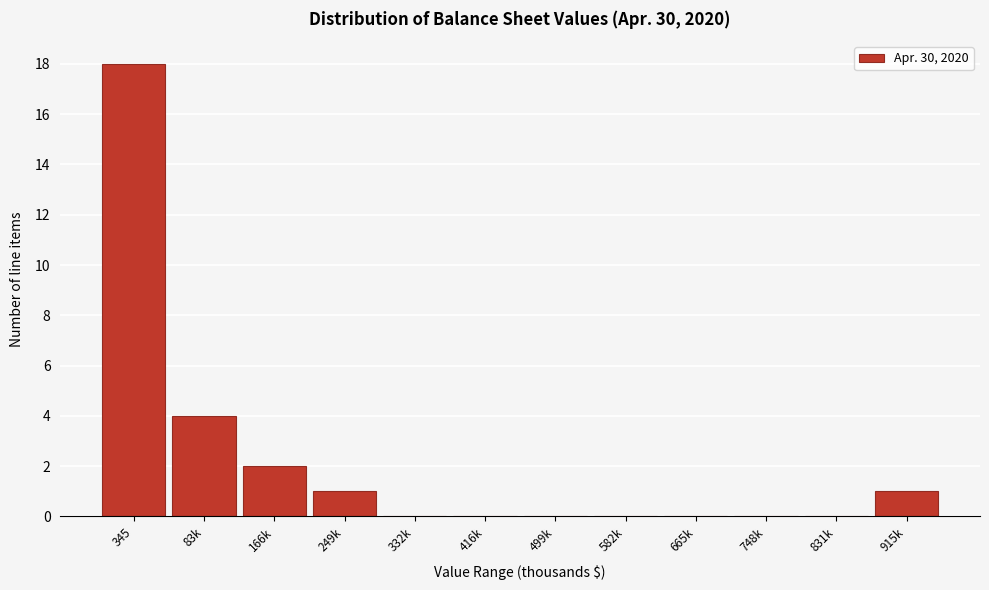

Reading left to right, what are all the values shown in this chart?

345=18	83k=4	166k=2	249k=1	332k=0	416k=0	499k=0	582k=0	665k=0	748k=0	831k=0	915k=1